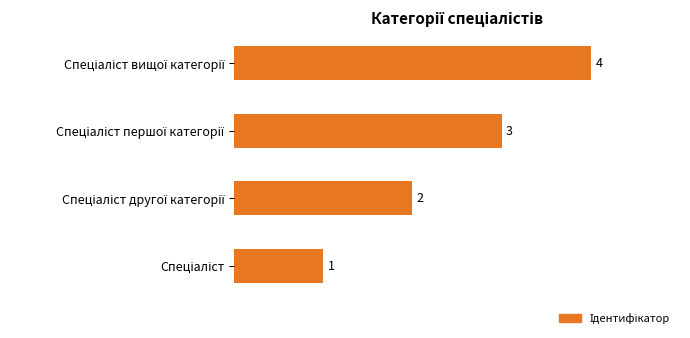

Count the number of categories in the chart.

4